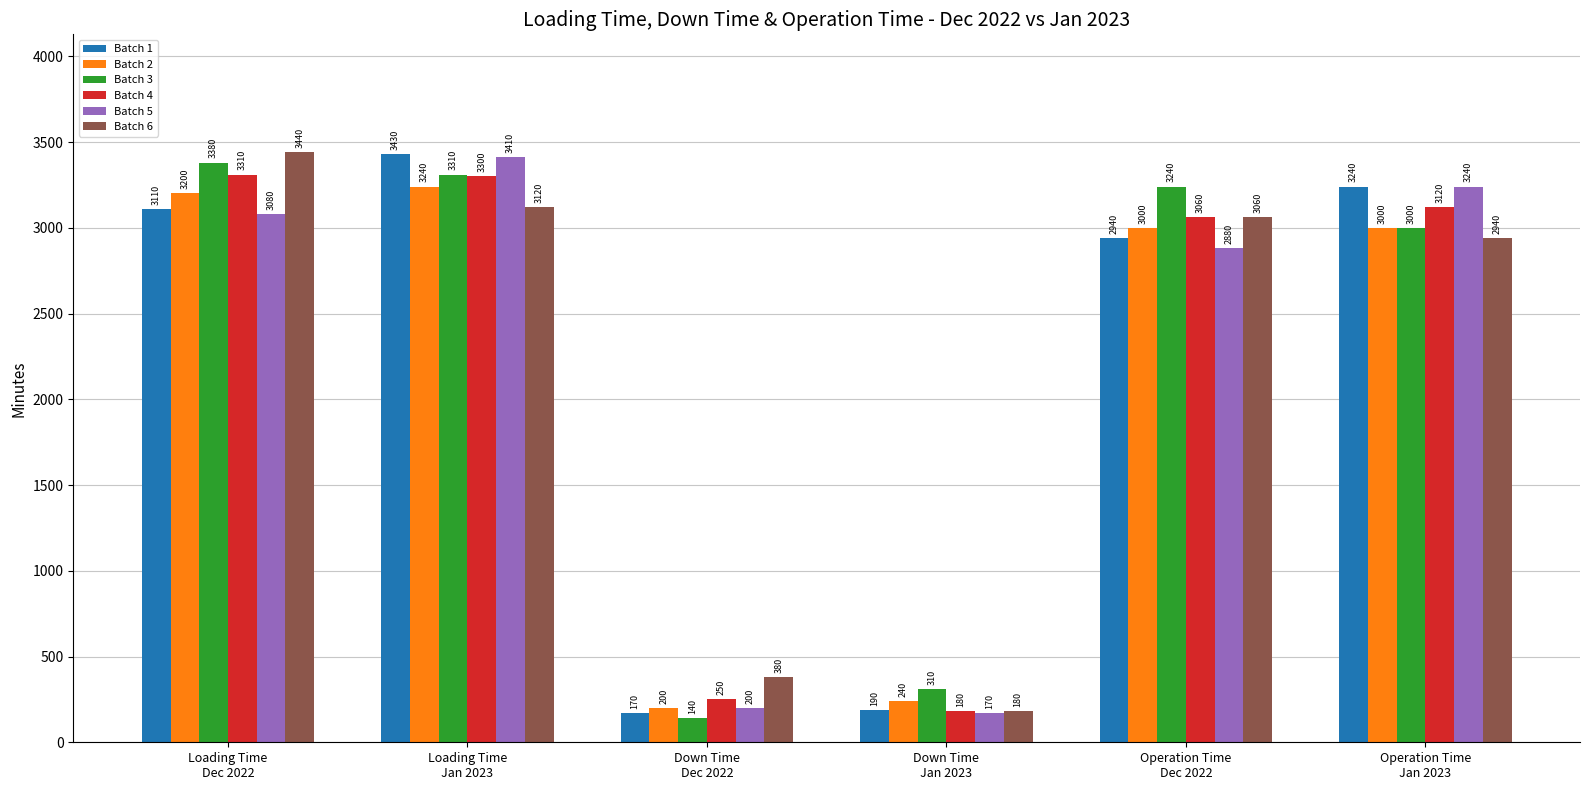

What are all the series names shown in the legend?

Batch 1, Batch 2, Batch 3, Batch 4, Batch 5, Batch 6